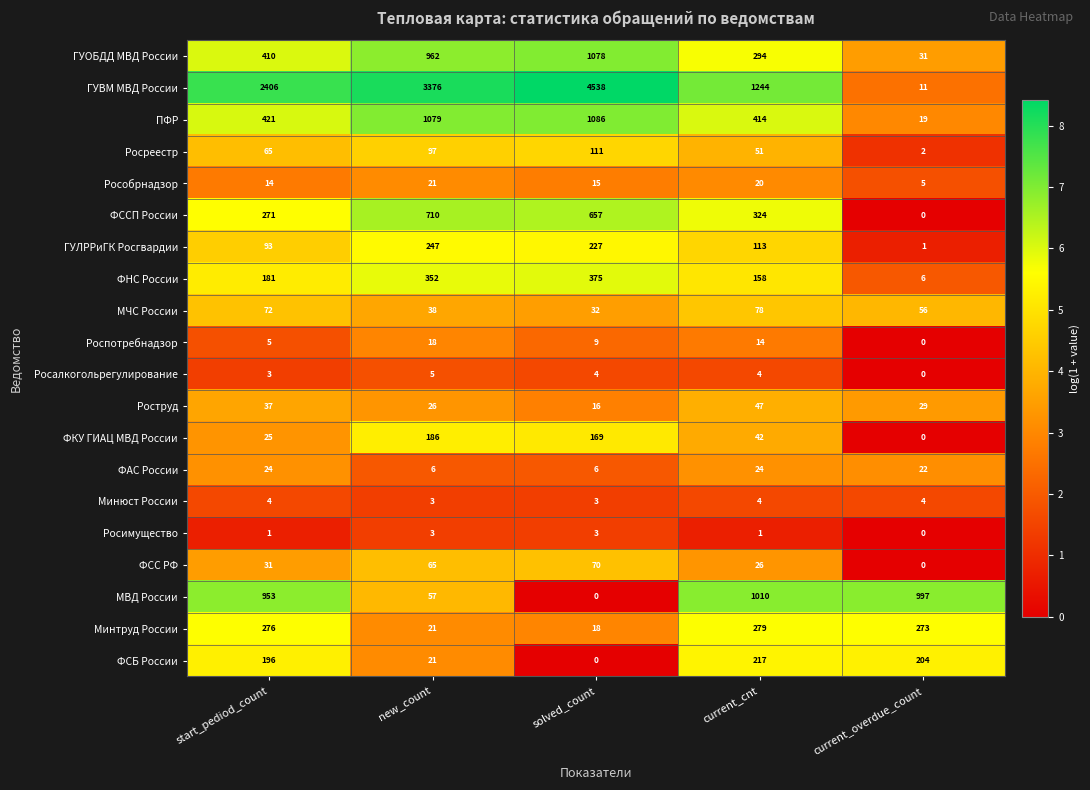

What is the sum of all ГУОБДД МВД России values?

2775